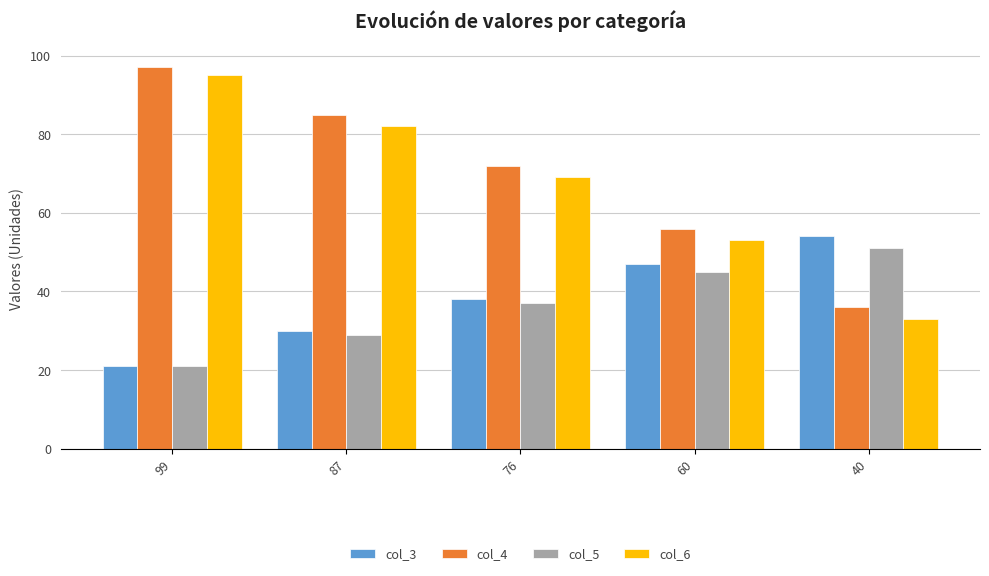

What is the minimum value shown in the chart?

21